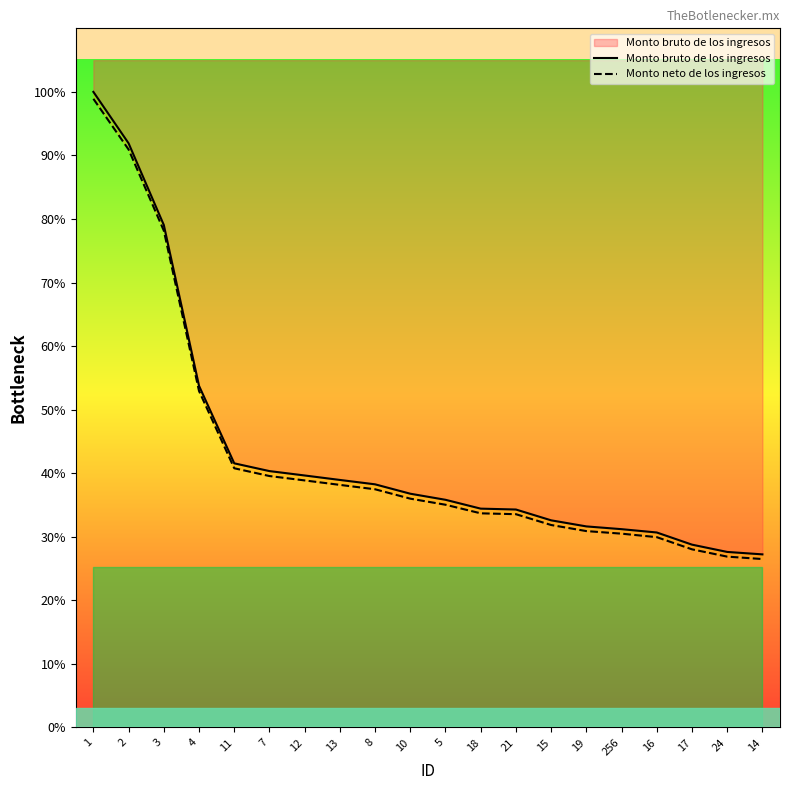

Which series changed the most between 10 and 256?

Monto bruto de los ingresos